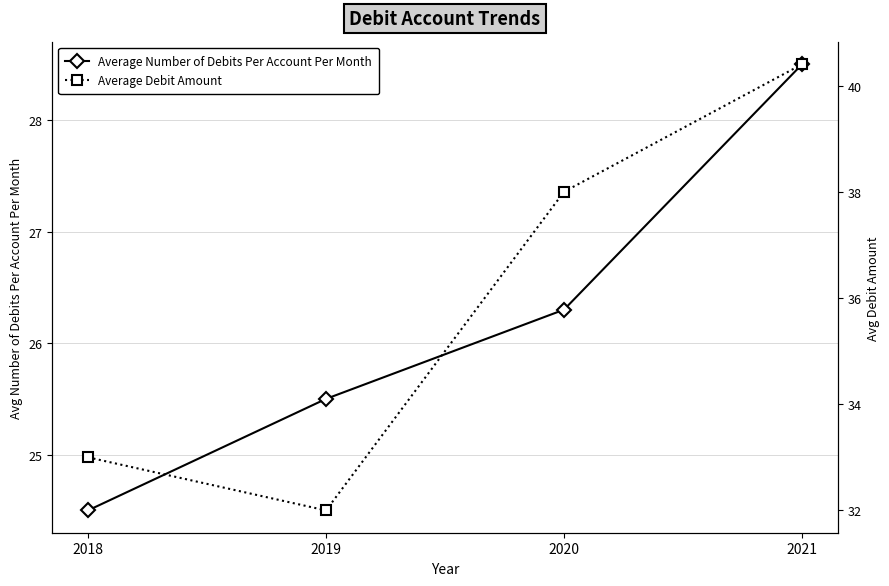

True or false: Average Debit Amount has more than 1 points higher than both neighbors.

False